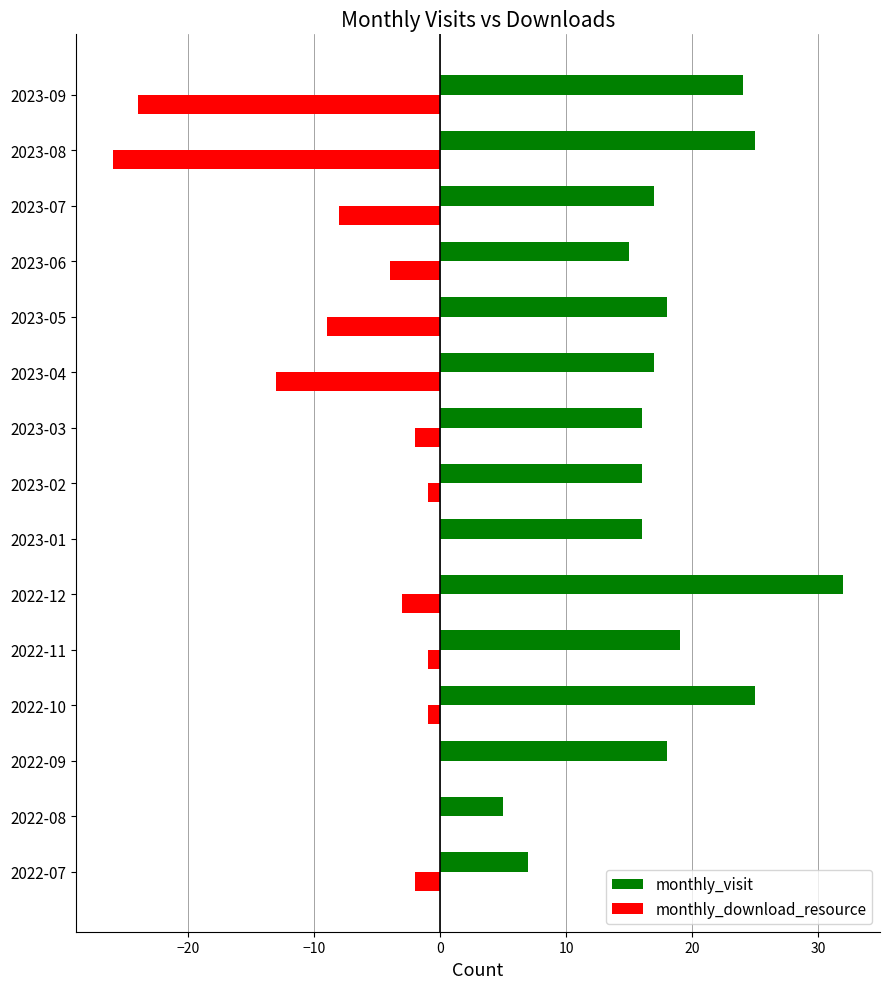

At which label is monthly_download_resource closest to -13?

2023-04